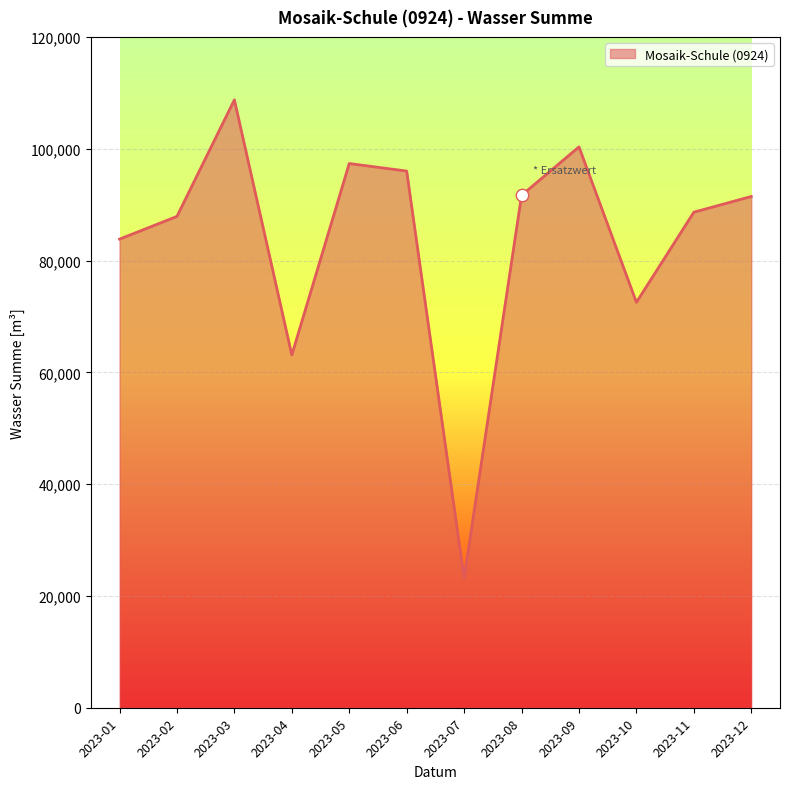

Which has a higher value, 2023-07 or 2023-09?

2023-09